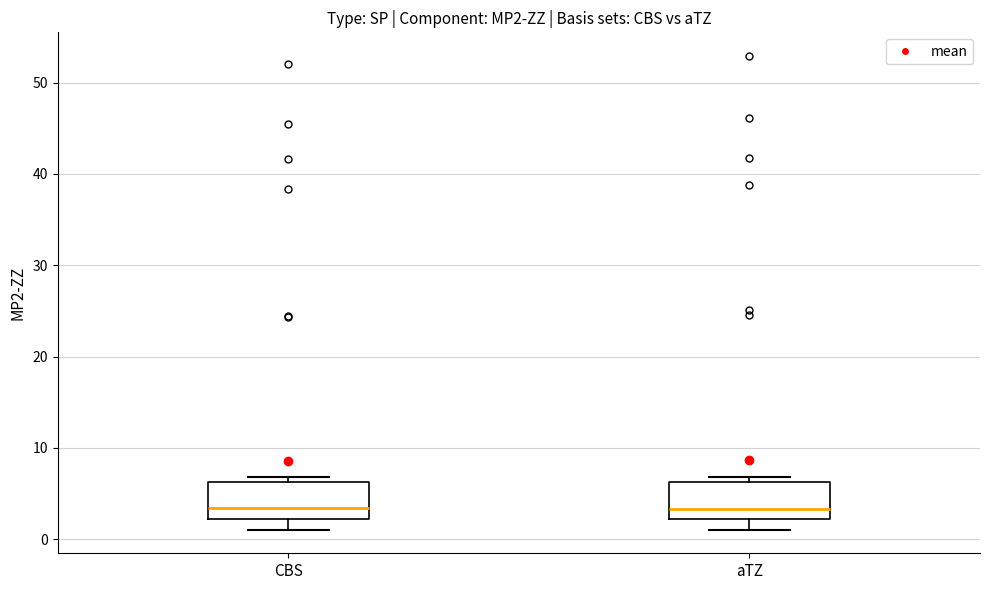

Where does the median line of the box for aTZ sit on the y-axis? The values are not printed on the chart, so give them approximately, as read against the axis.

3